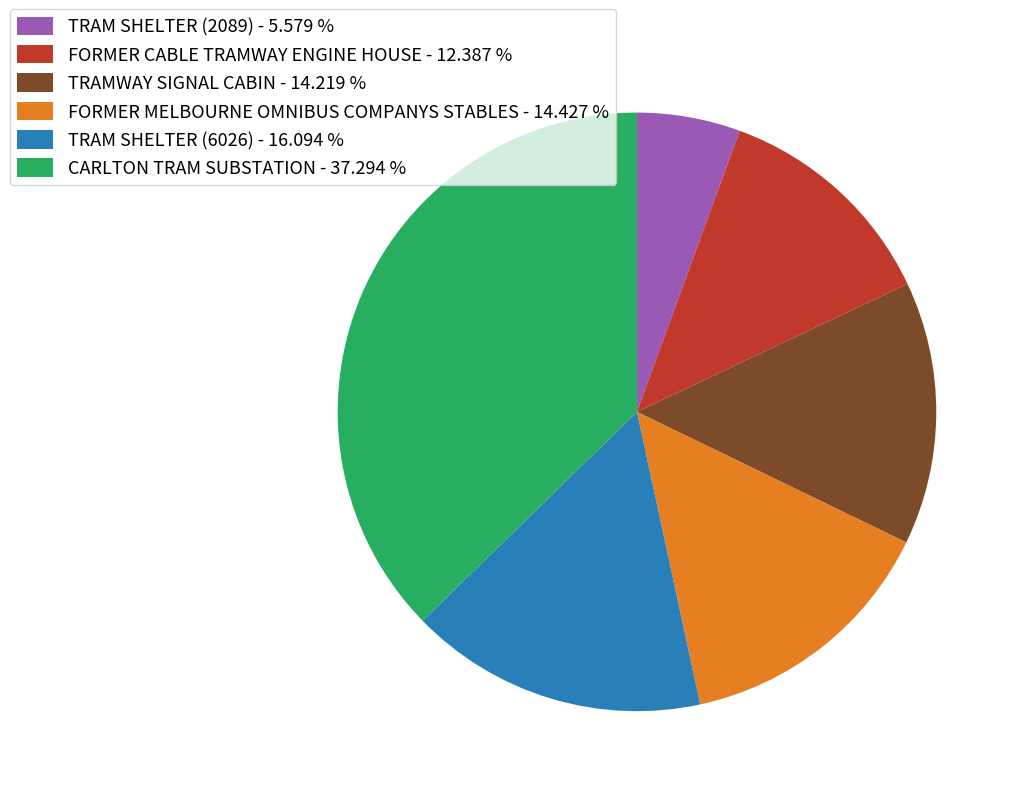

Approximately how many times larger is the value at CARLTON TRAM SUBSTATION compared to FORMER CABLE TRAMWAY ENGINE HOUSE?

3.0